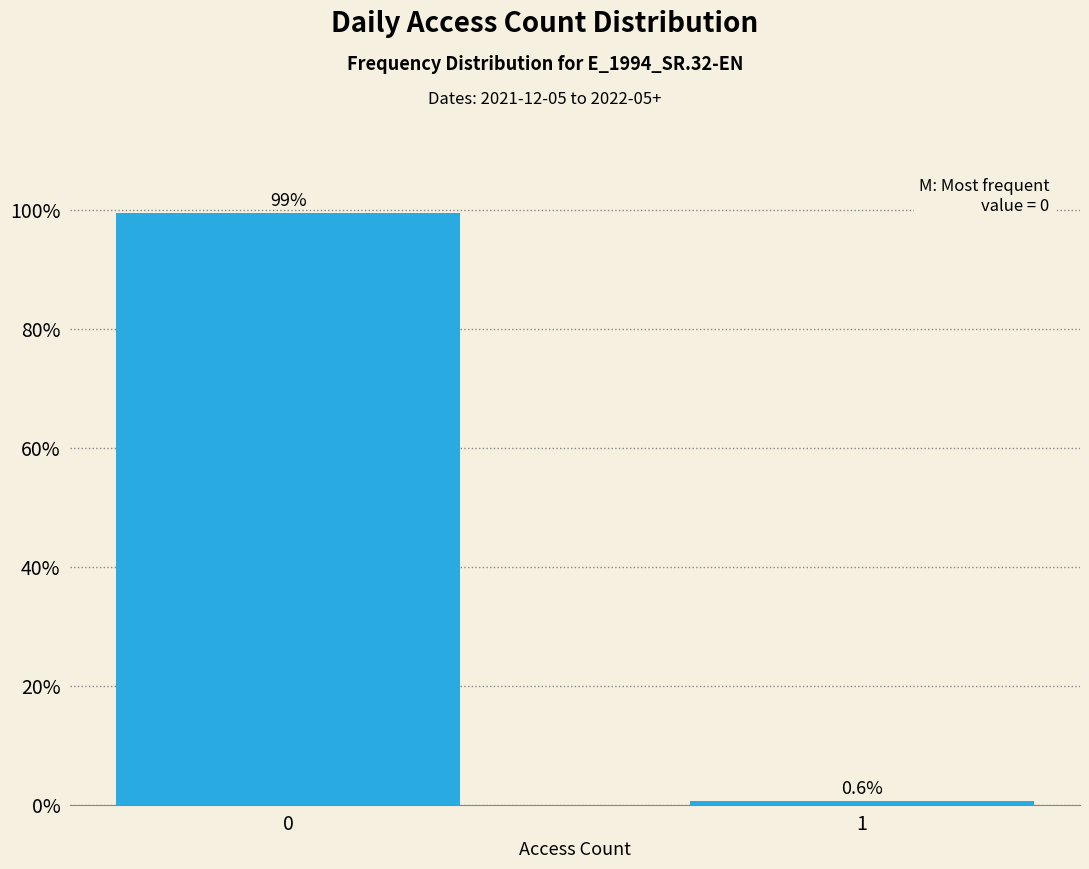

Reading right to left, transcribe all the data shown in this chart.

1=0.6	0=99.4